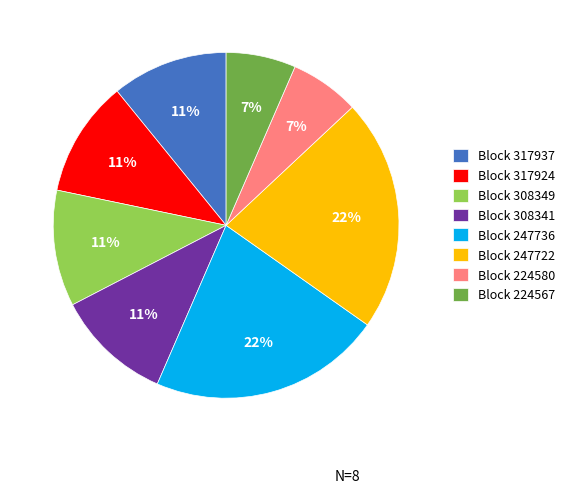

Do Block 317924 and Block 224567 together represent more than half of the pie?

No